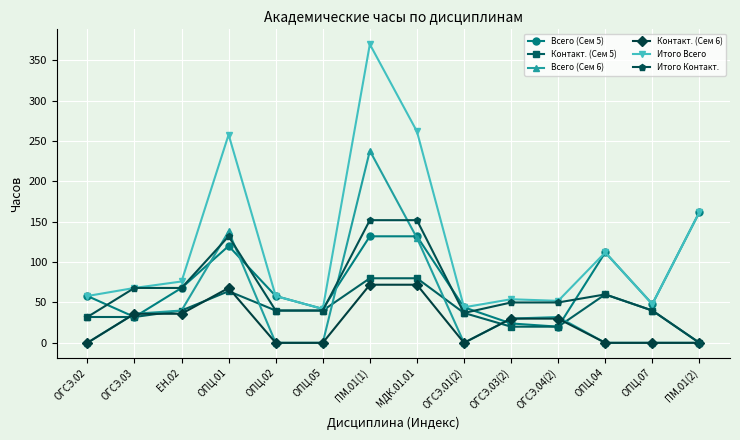

What is the label of the 7th point from the right?

МДК.01.01